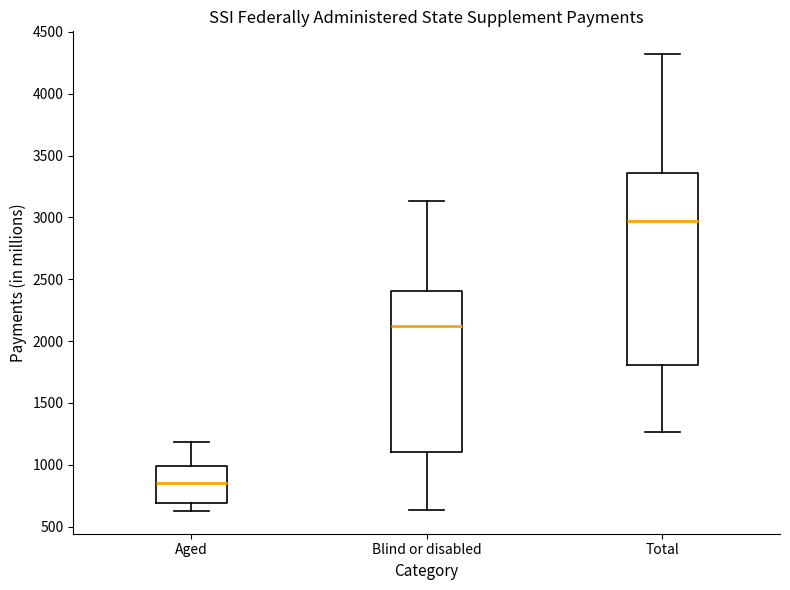

Which box has the lowest median line?

Aged